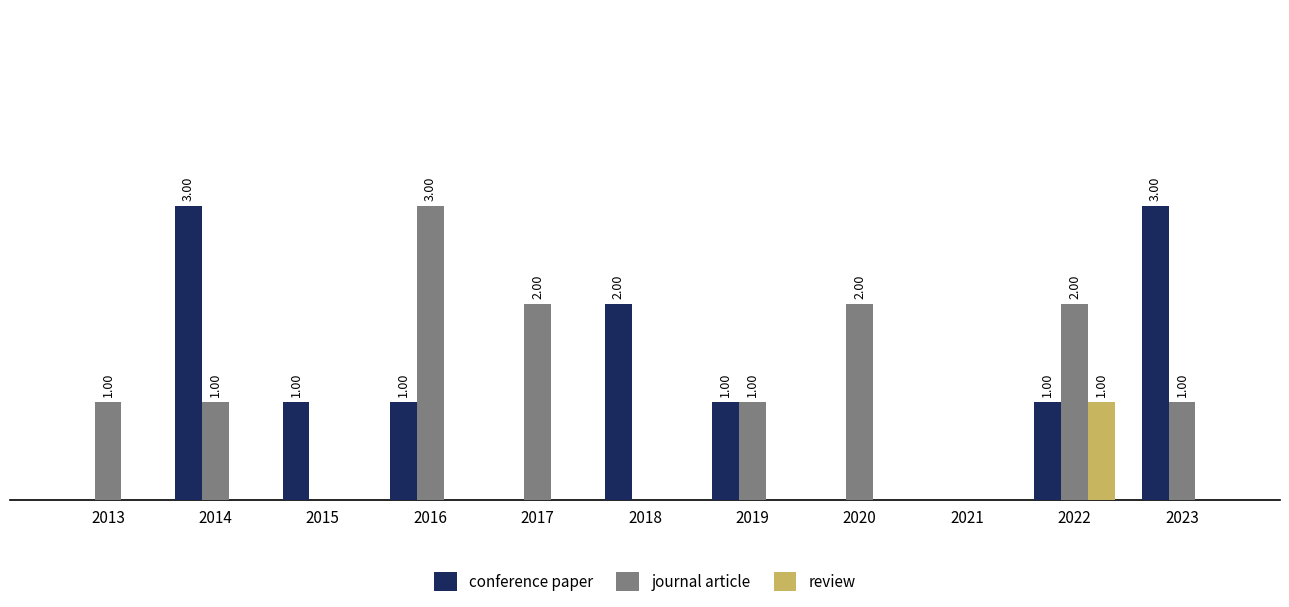

What are all the series names shown in the legend?

conference paper, journal article, review